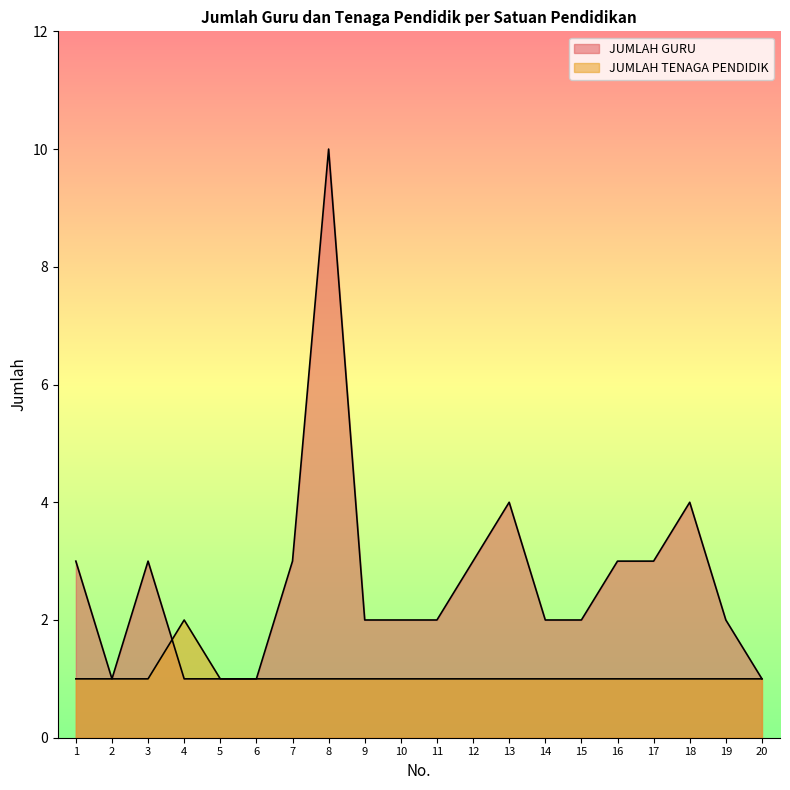

At how many categories does at least one series exceed 5?

1